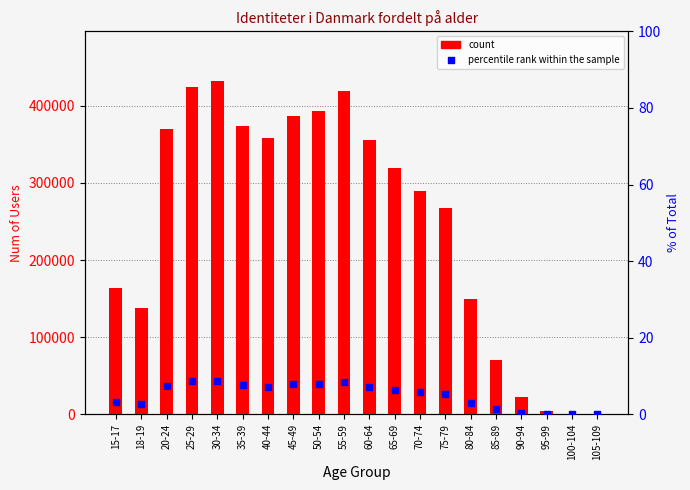

Which series has the widest spread of Y values?

count